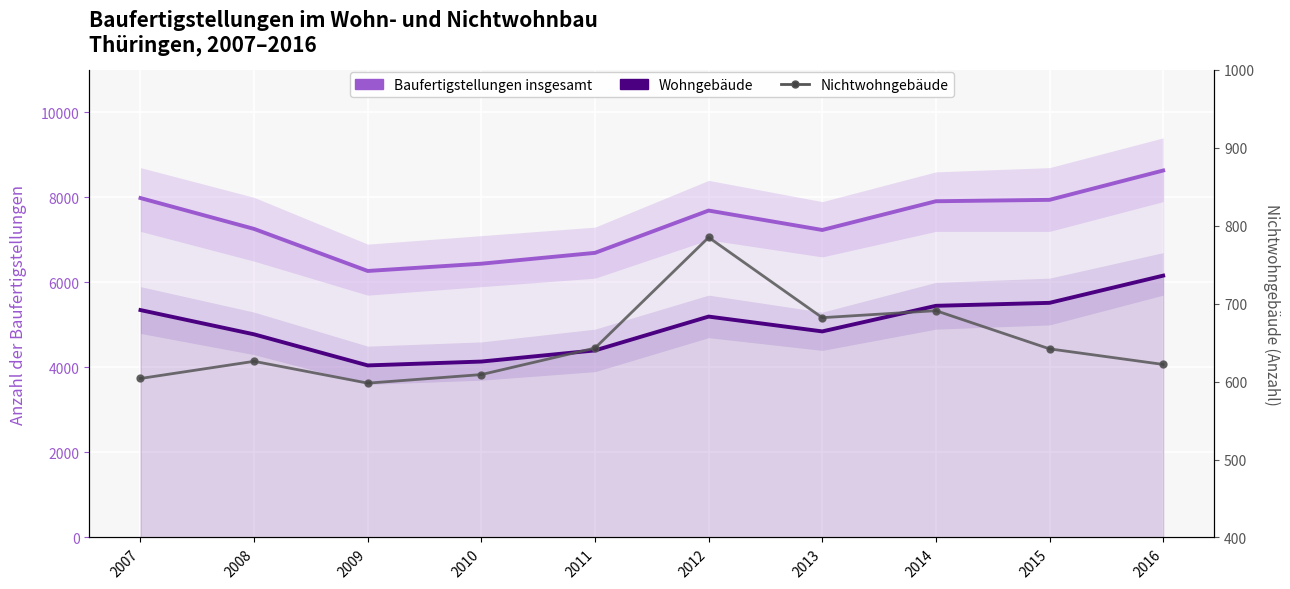

What is the difference between the highest and lowest values at 2012?

6905